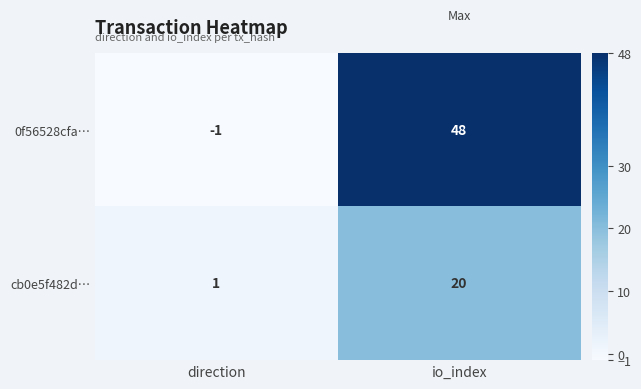

At which label does cb0e5f482d… reach its peak?

io_index